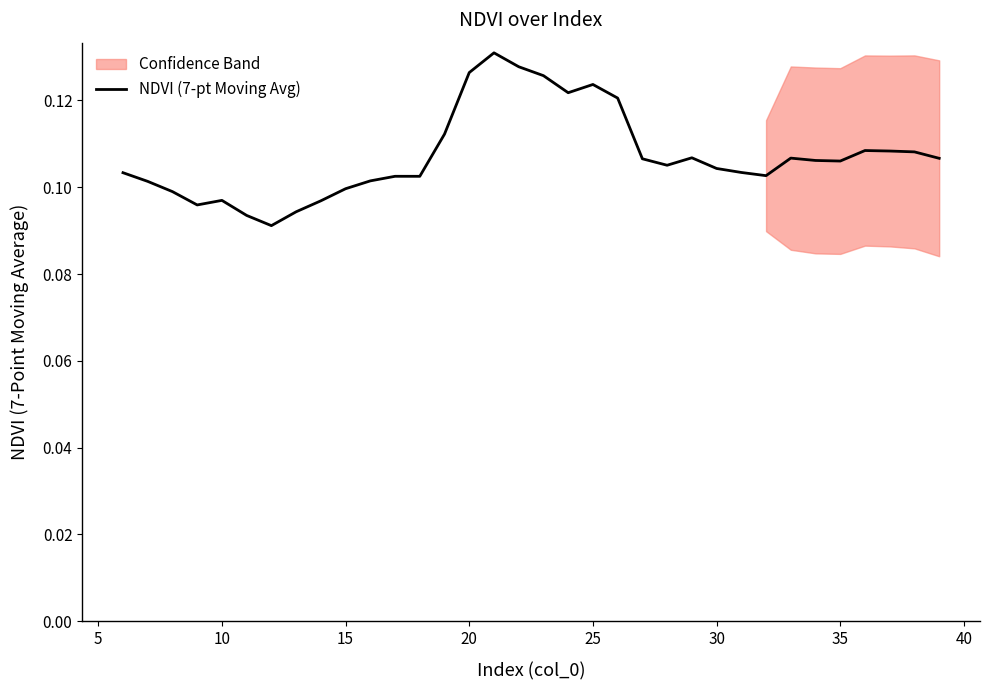

Reading left to right, list all the values displayed in this chart.

0.1	0.1	0.1	0.1	0.1	0.1	0.1	0.1	0.1	0.1	0.1	0.1	0.1	0.1	0.1	0.1	0.1	0.1	0.1	0.1	0.1	0.1	0.1	0.1	0.1	0.1	0.1	0.1	0.1	0.1	0.1	0.1	0.1	0.1